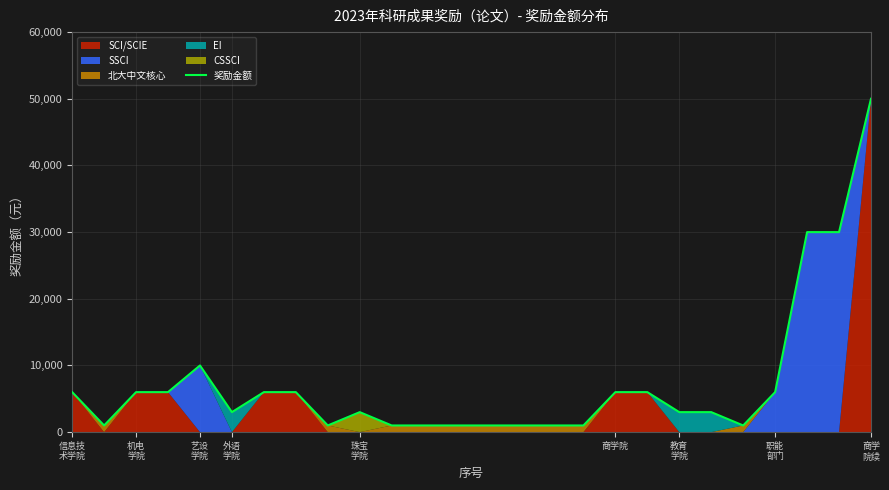

At which category does the chart reach its peak across all series?

商学 院续